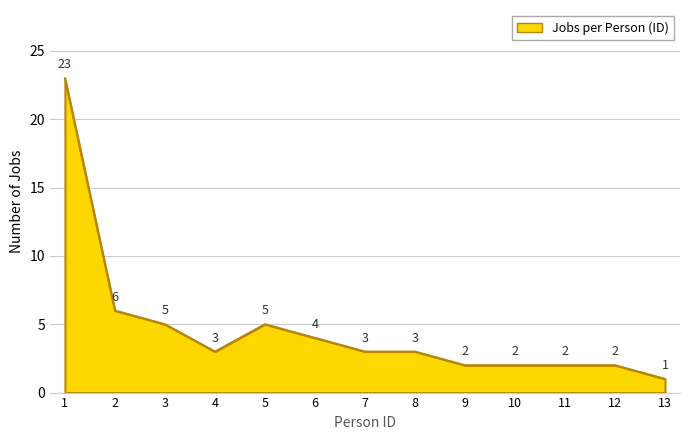

Is it true that the value at 12 is 1?

False